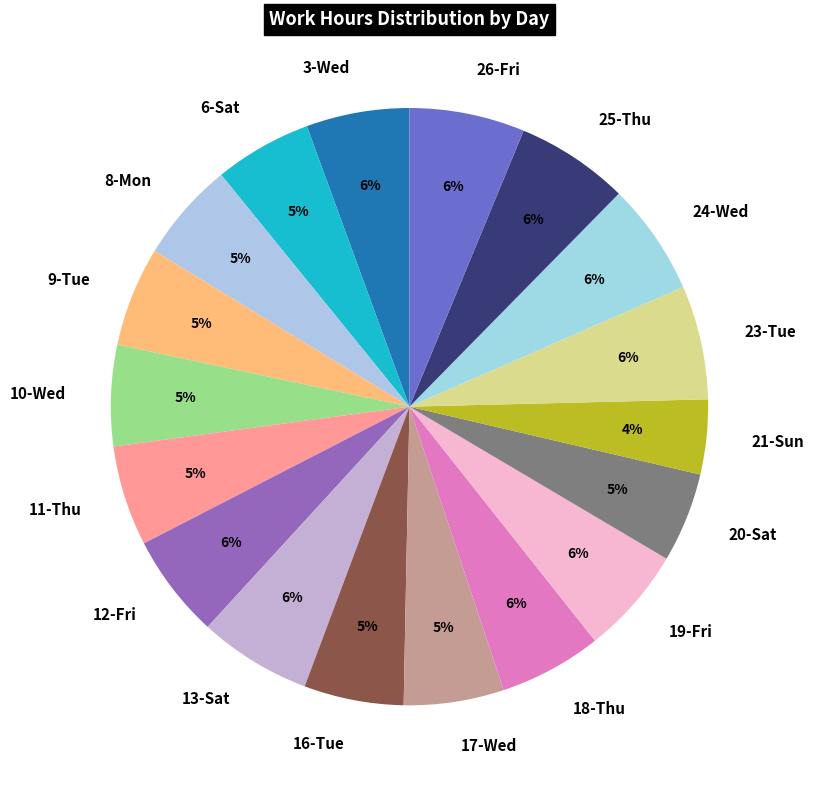

Is the sum of 25-Thu and 18-Thu greater than half?

No